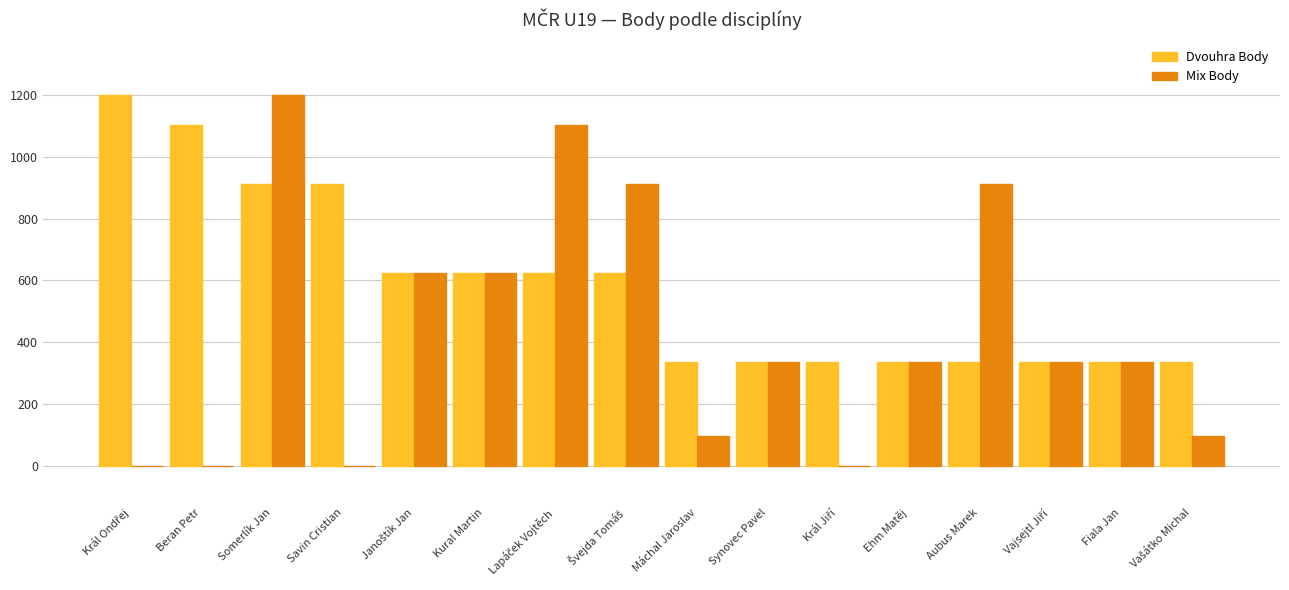

At which category is the sum across all series the highest?

Somerlík Jan